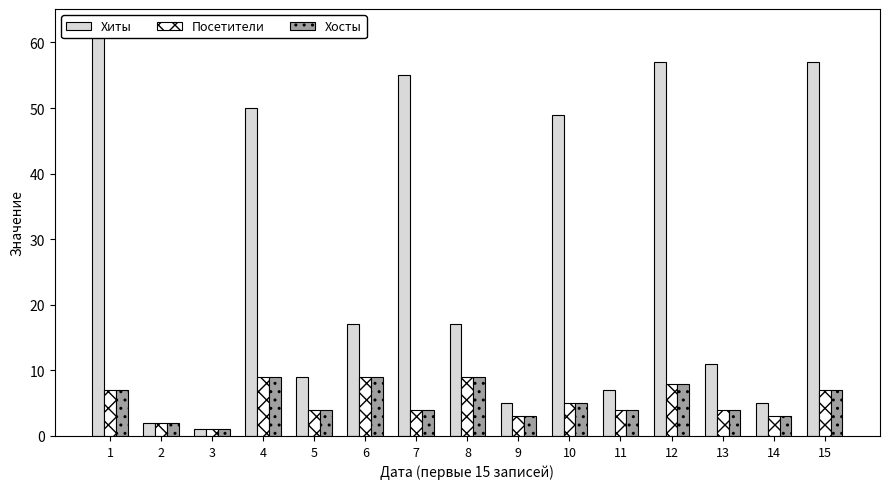

Which series has the widest spread of values?

Хиты